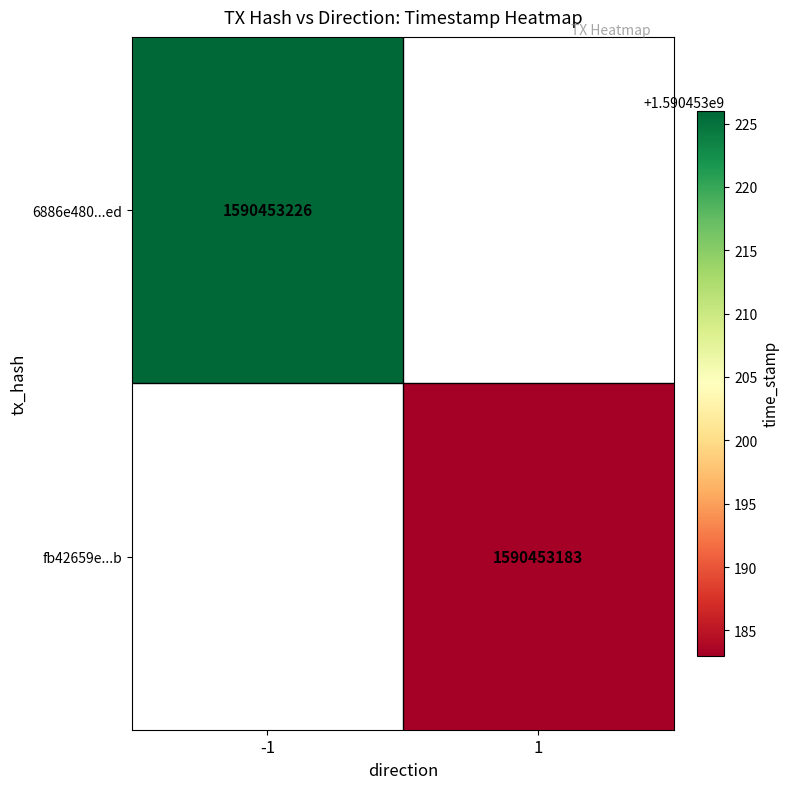

Reading left to right, extract all data points from this chart.

6886e480036476cb1c5713abb54860399b0e4ed: -1	1590453226
fb42659e0d8947092ec55d40aaeb07b98e080cb: 1	1590453183